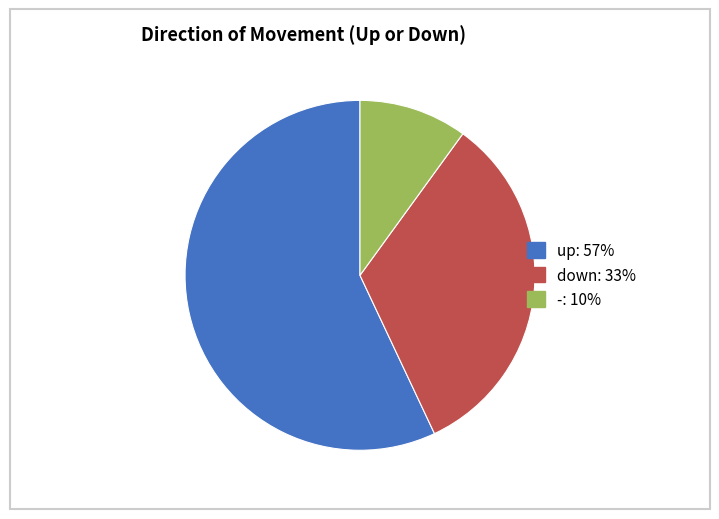

Is up the majority of the pie?

Yes